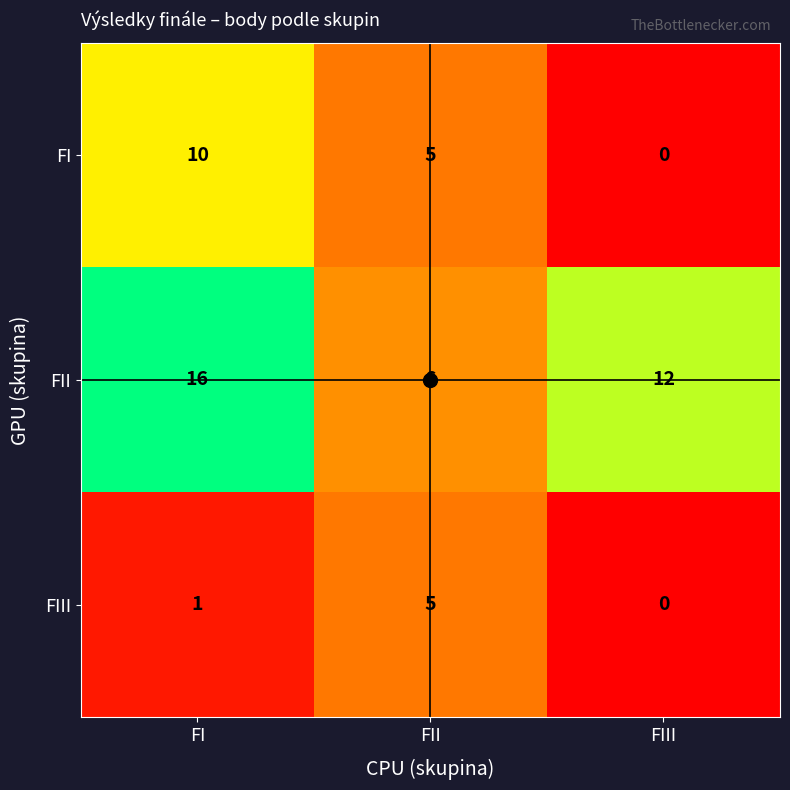

What is the difference between the highest and lowest values at FIII?

12